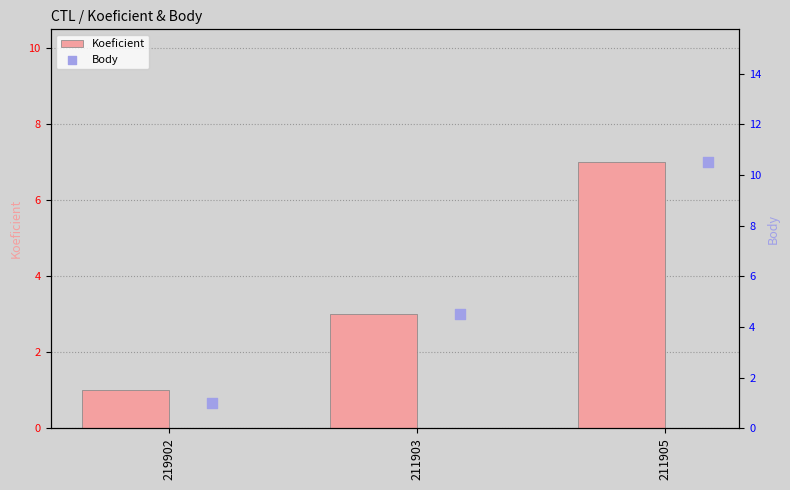

Which series contains the lowest Y value?

Koeficient